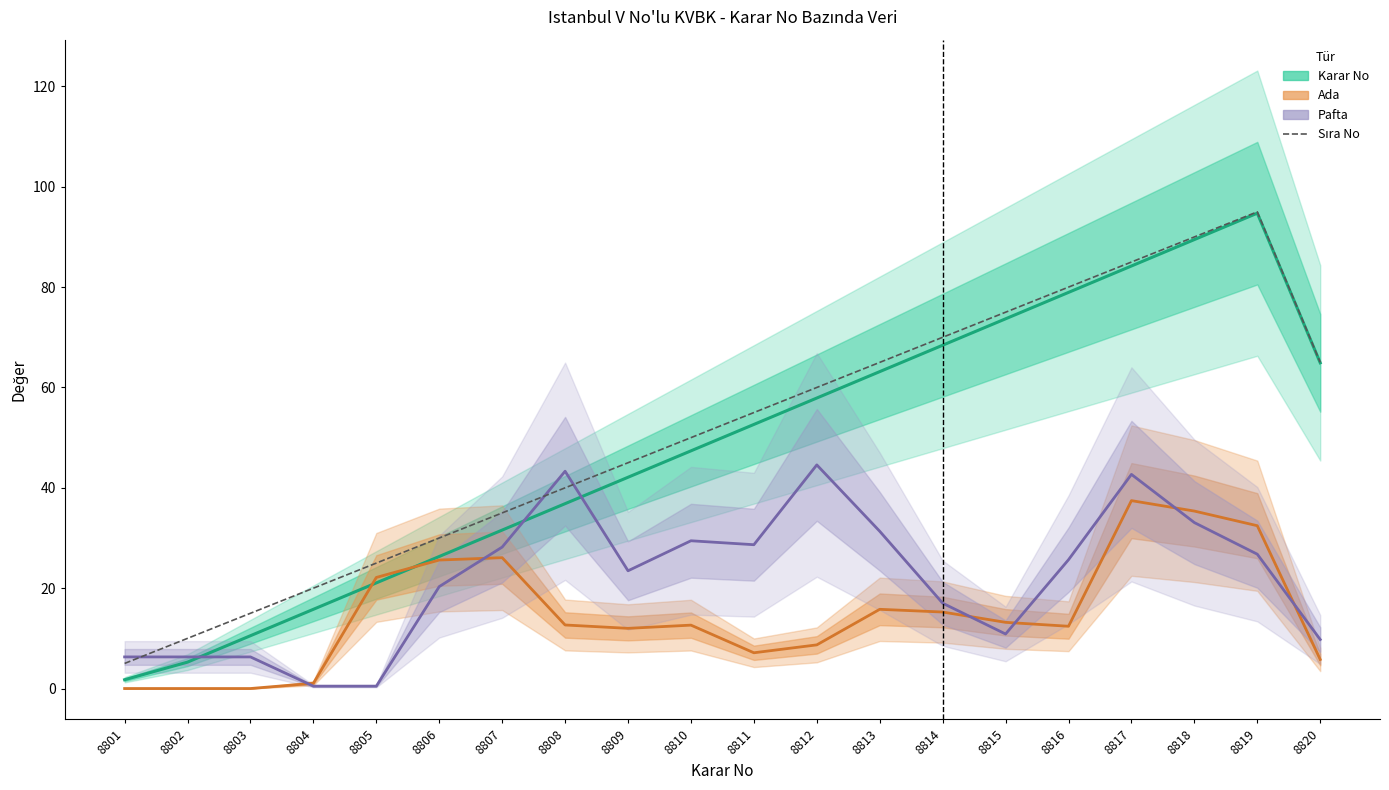

The value of Pafta at 8813 is 31.3. True or false?

True